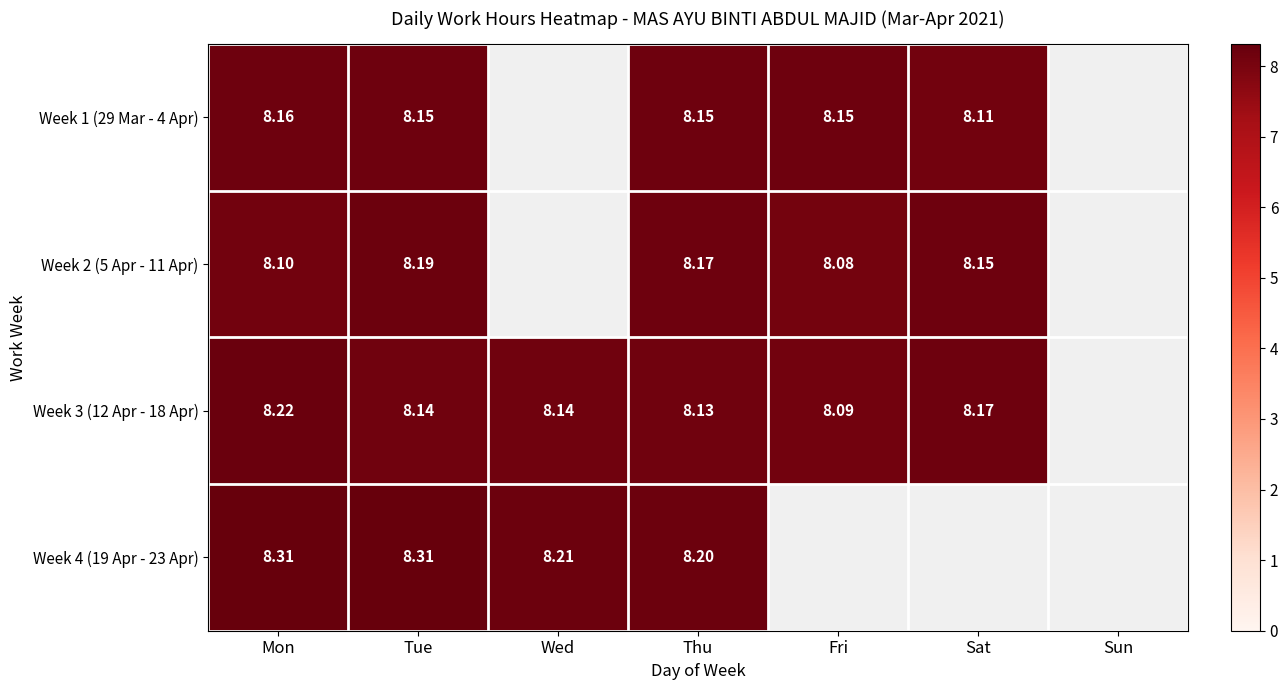

Is the value of Week 3 (12 Apr - 18 Apr) at Thu greater than the value of Week 4 (19 Apr - 23 Apr) at Wed?

No